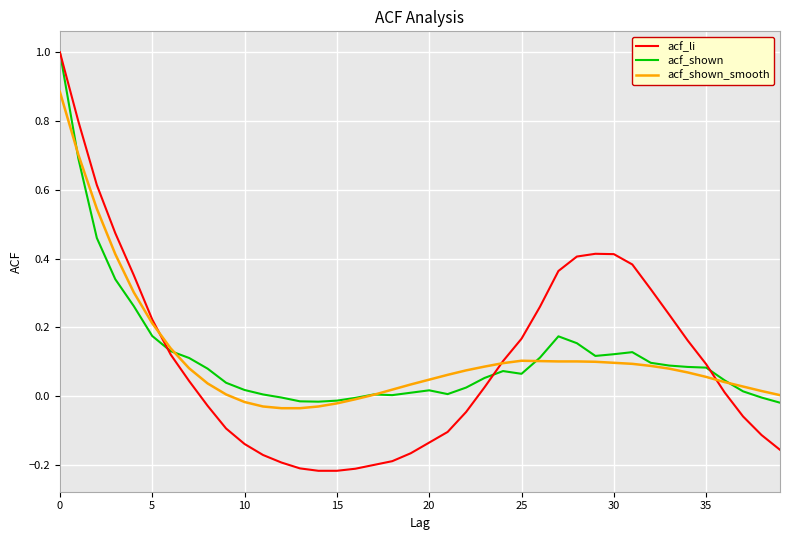

What are all the series names shown in the legend?

acf_li, acf_shown, acf_shown_smooth